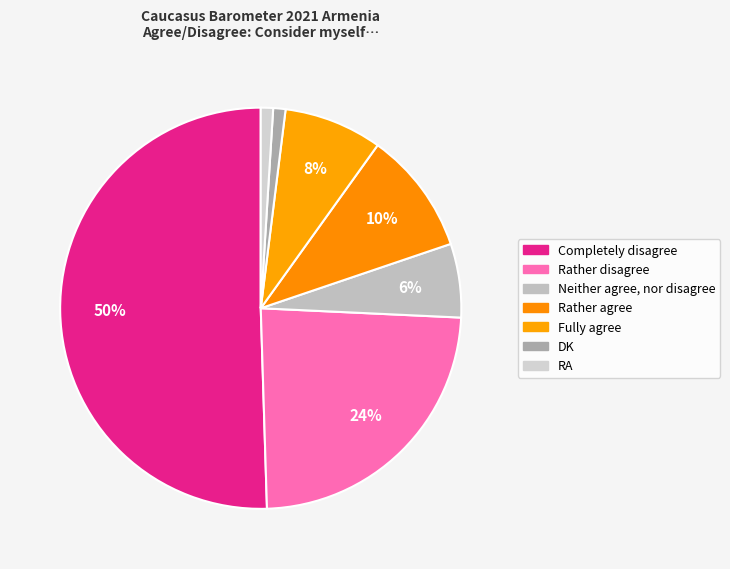

To the nearest percent, what is the difference between the RA and Rather agree slice percentages?

9%